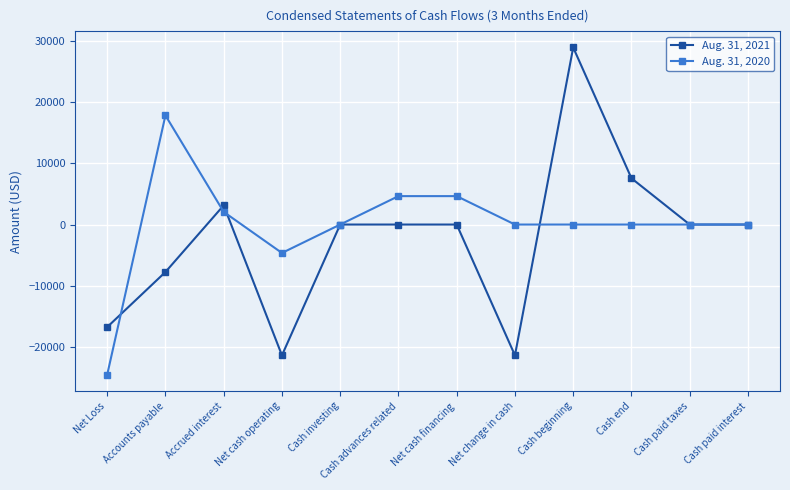

Which series changed the most between Accounts payable and Cash paid taxes?

Aug. 31, 2020